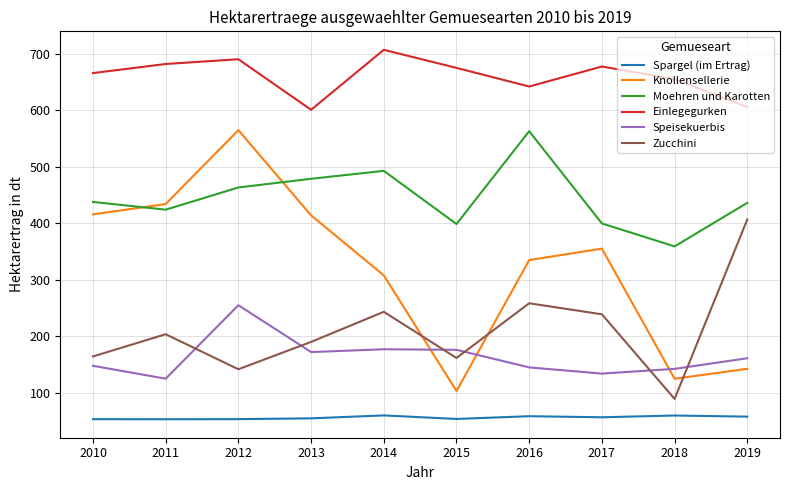

How many times do Knollensellerie and Speisekuerbis cross each other?

3